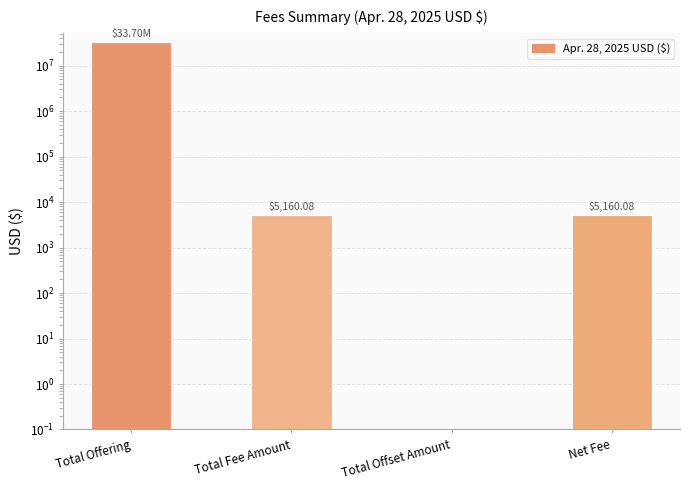

What is the greatest value displayed?

33704000.0